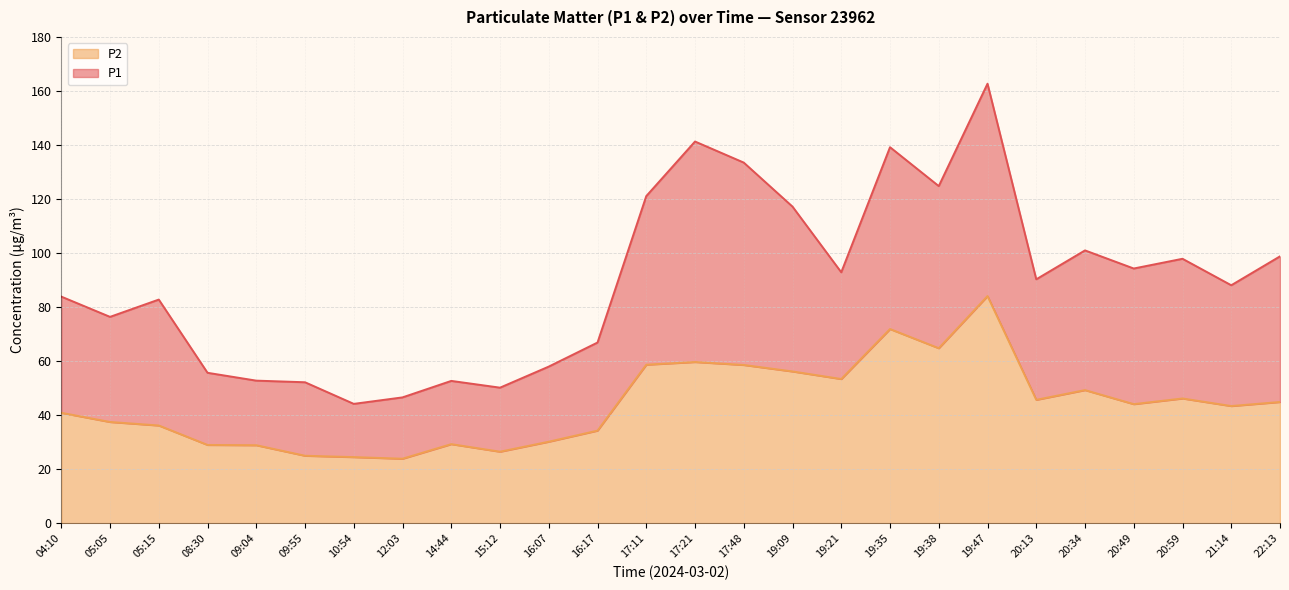

How many categories are shown in the chart?

26